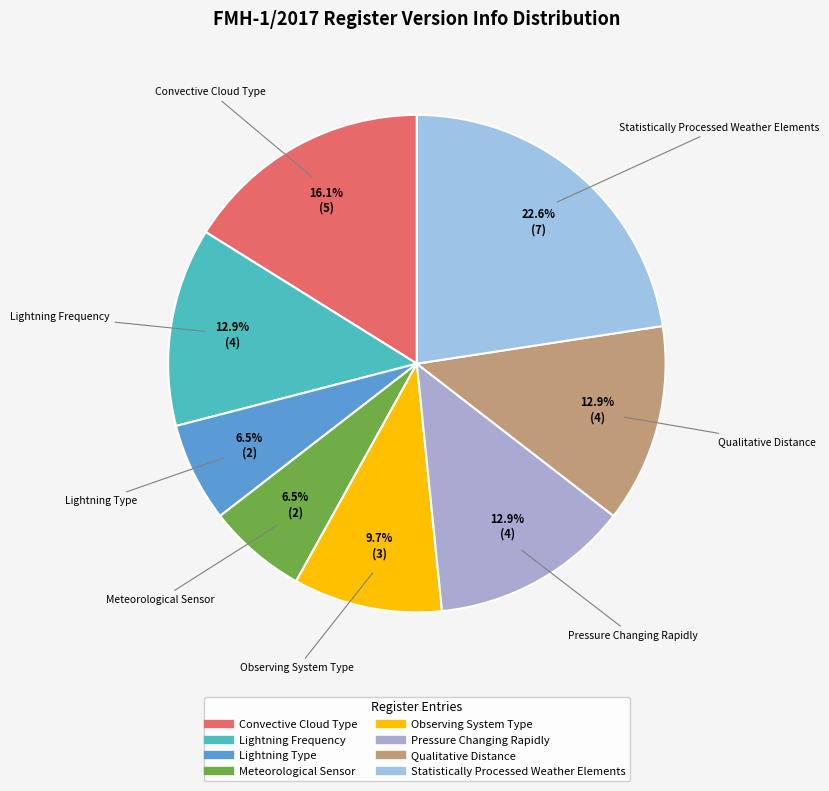

Is there any slice that represents more than half of the pie?

No